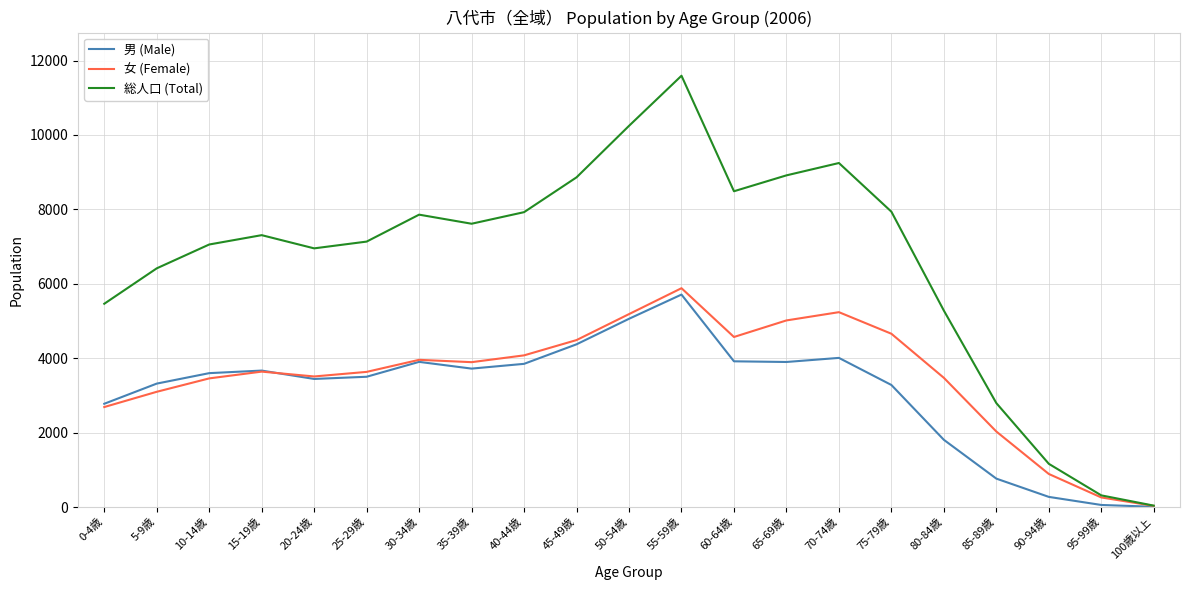

What is the difference between the highest and lowest values at 35-39歳?

3894